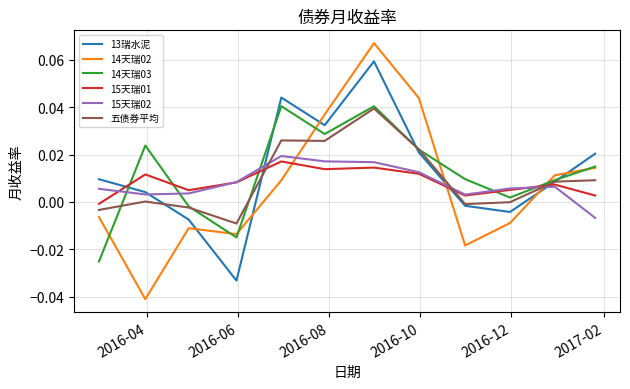

True or false: 14天瑞03 and 14天瑞02 intersect in this chart.

True